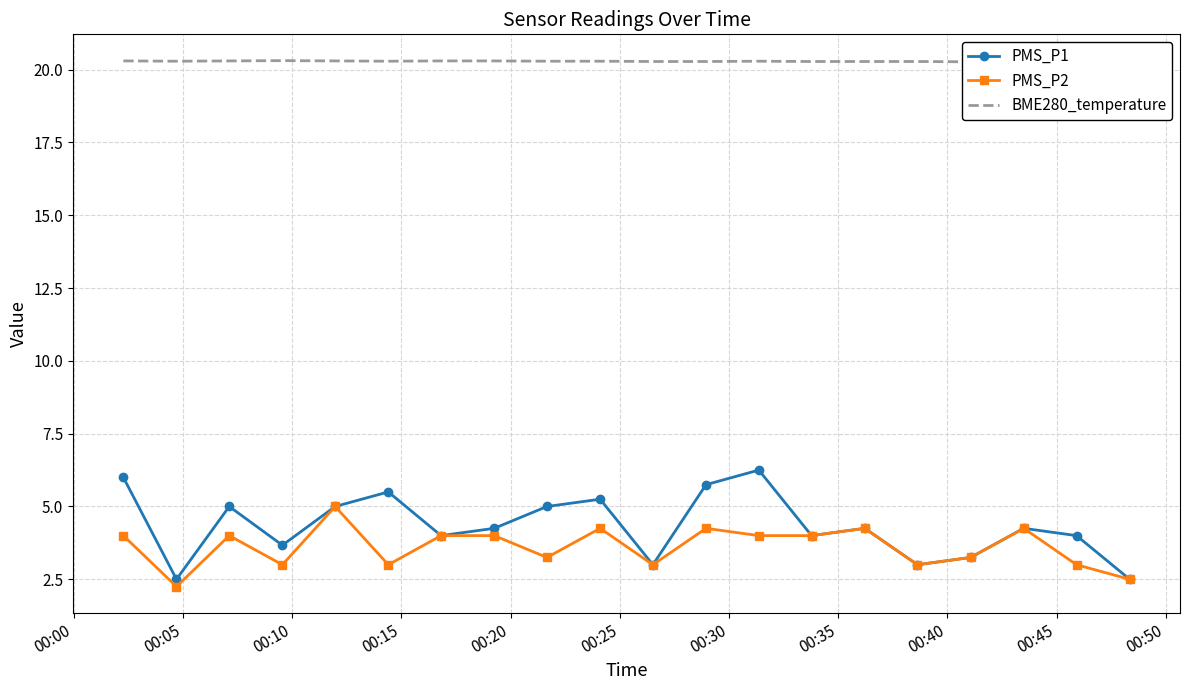

True or false: PMS_P2 has more than 2 interior local peaks.

True